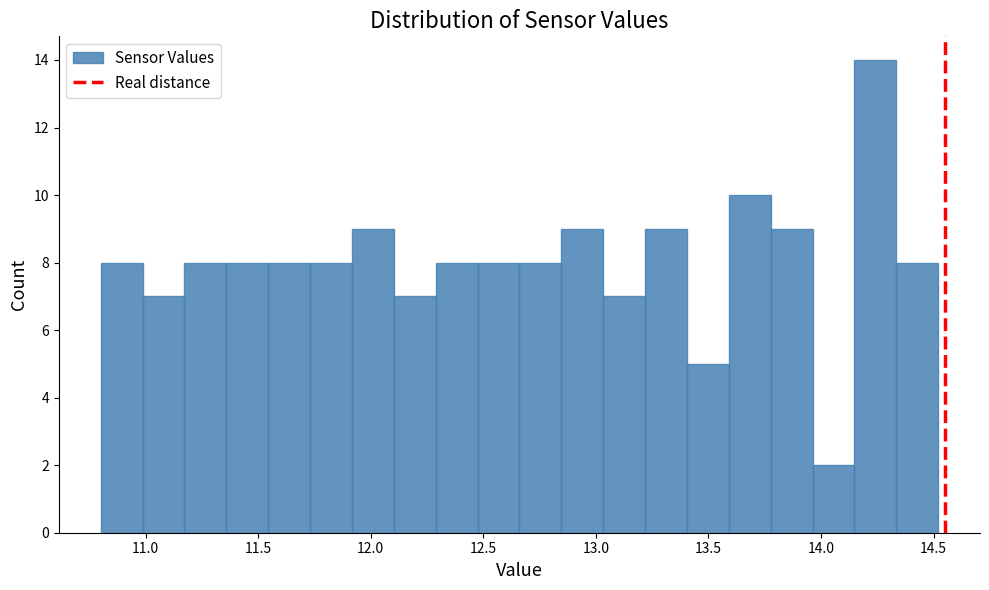

Around what value on the x-axis is the tallest bar? Give the approximate position of its centre, as read against the axis.

14.25